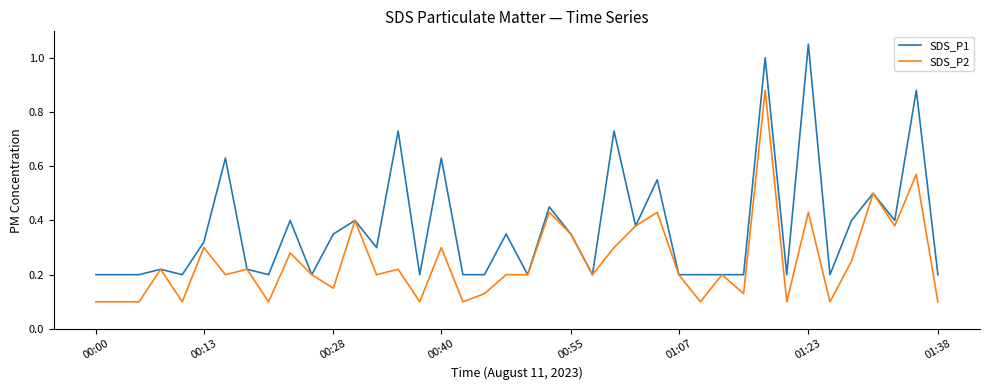

Rank the series by their maximum value, from highest to lowest.

SDS_P1, SDS_P2